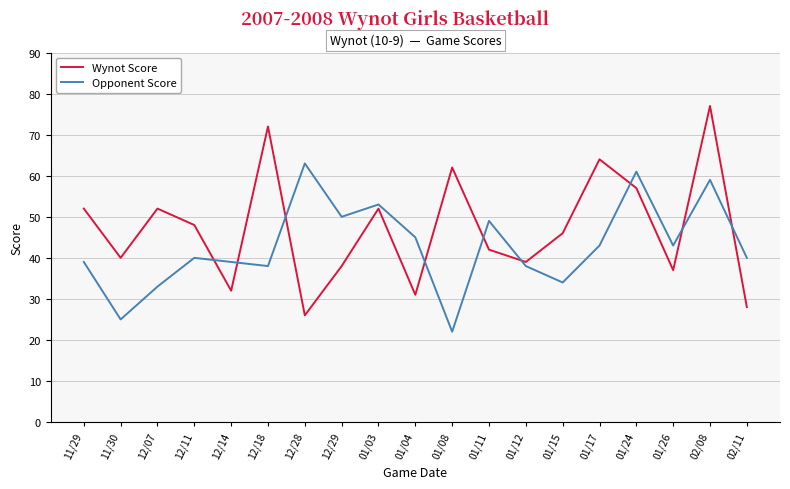

At 01/11, list the series in order from smallest to largest.

Wynot Score, Opponent Score